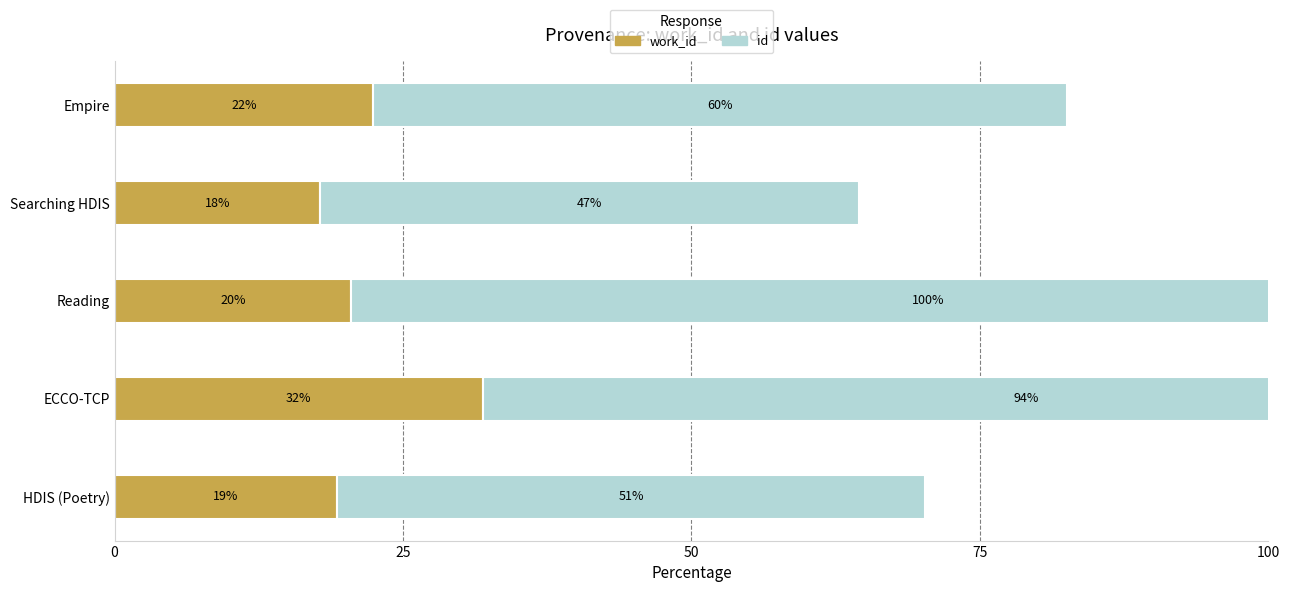

What is the difference between the maximum and minimum values in the work_id series?

14.1